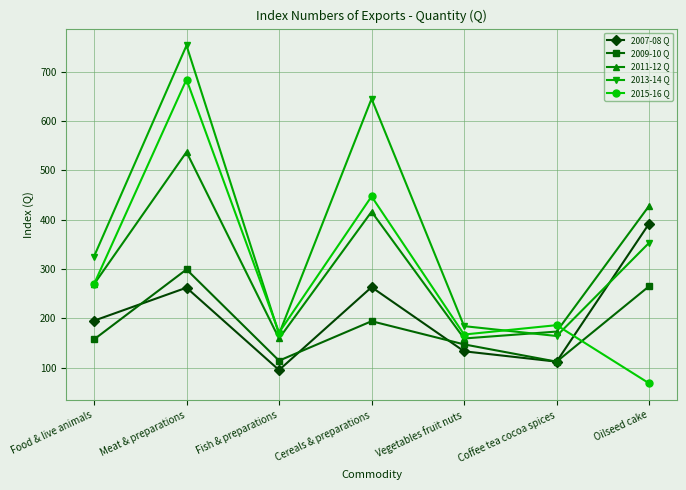

List the series in order of their peak value, highest first.

2013-14 Q, 2015-16 Q, 2011-12 Q, 2007-08 Q, 2009-10 Q